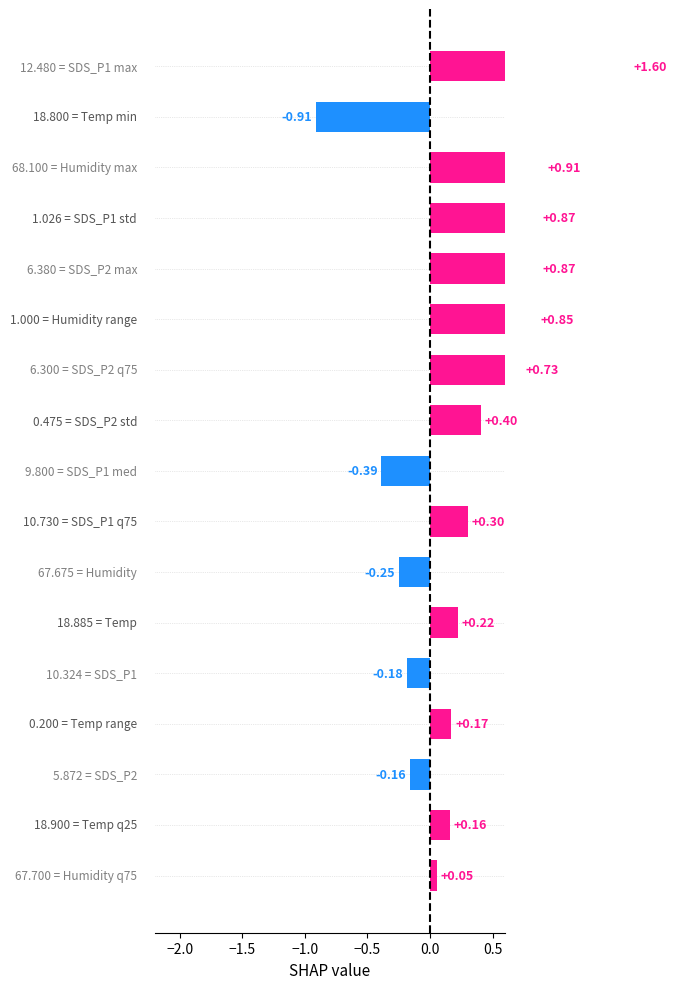

What is the smallest value displayed?

-0.9